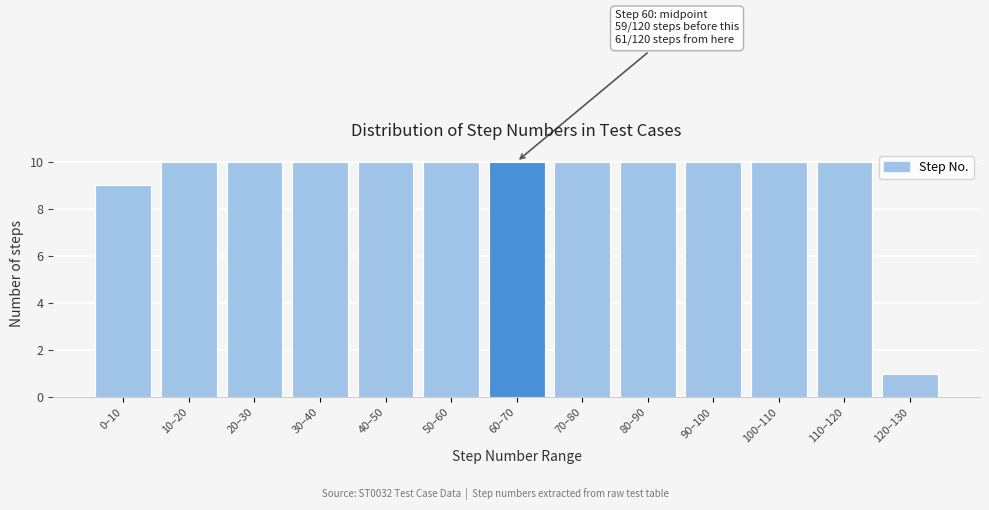

Reading left to right, list all the values displayed in this chart.

0–10=9	10–20=10	20–30=10	30–40=10	40–50=10	50–60=10	60–70=10	70–80=10	80–90=10	90–100=10	100–110=10	110–120=10	120–130=1